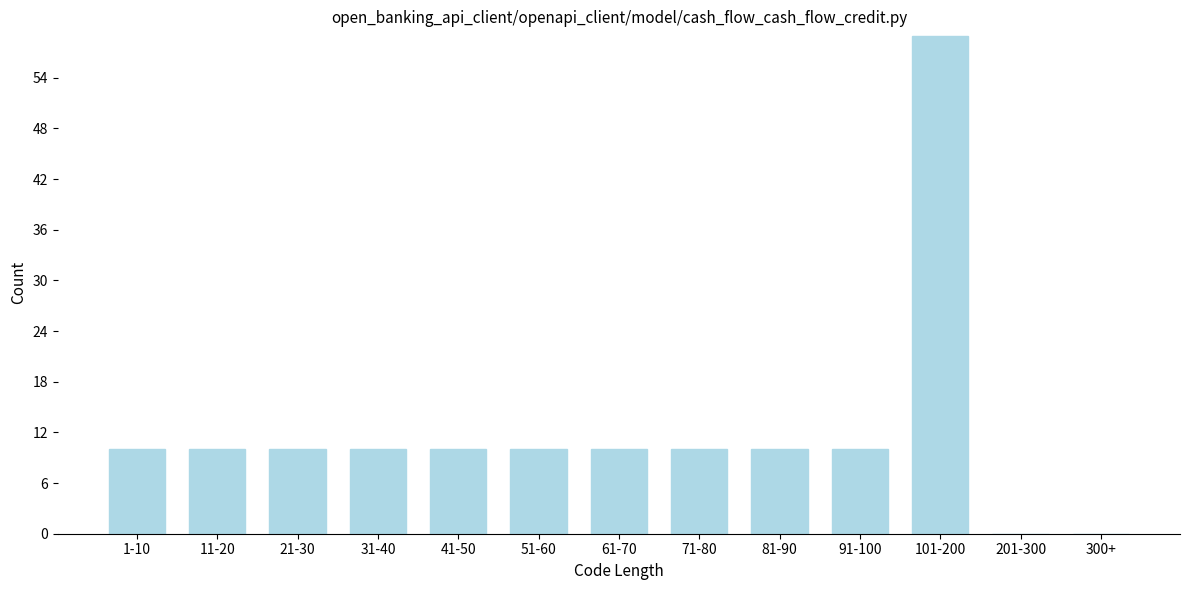

Reading left to right, extract all data points from this chart.

1-10=10	11-20=10	21-30=10	31-40=10	41-50=10	51-60=10	61-70=10	71-80=10	81-90=10	91-100=10	101-200=59	201-300=0	300+=0